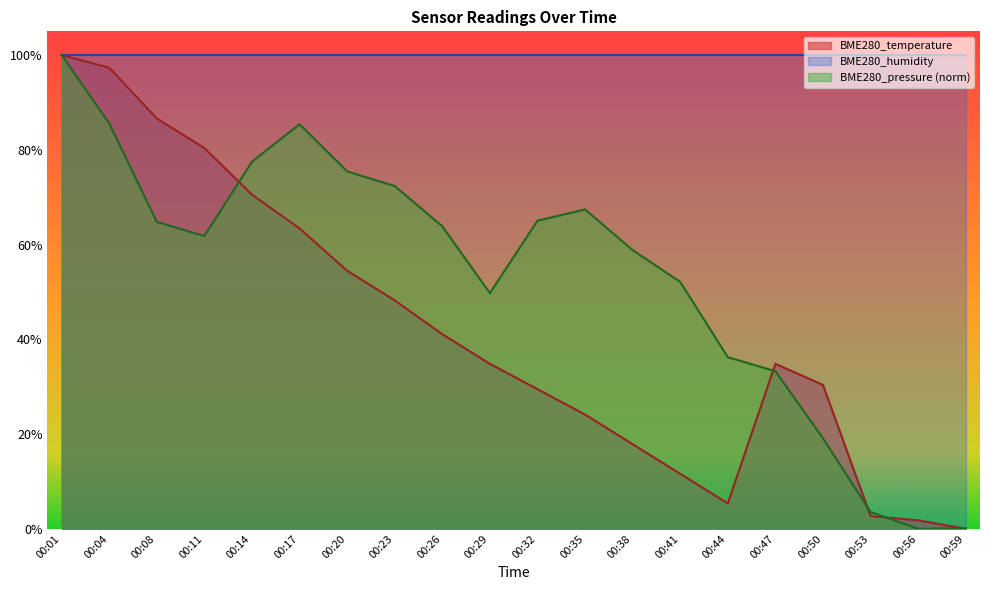

The value of BME280_temperature at 00:01 is 158.3. True or false?

False